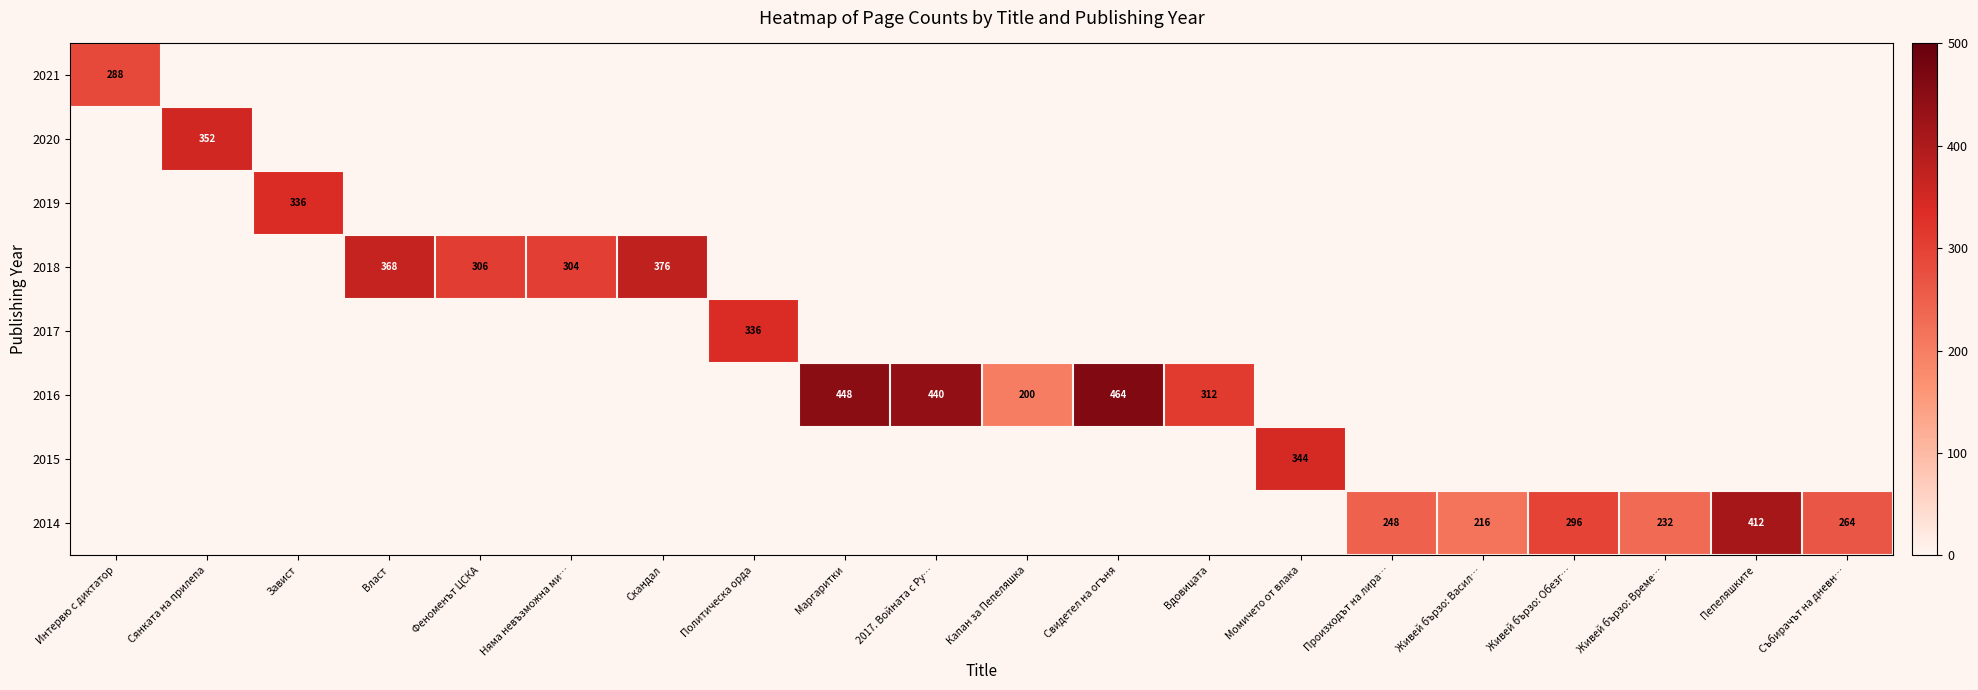

At how many categories does at least one series exceed 452?

1